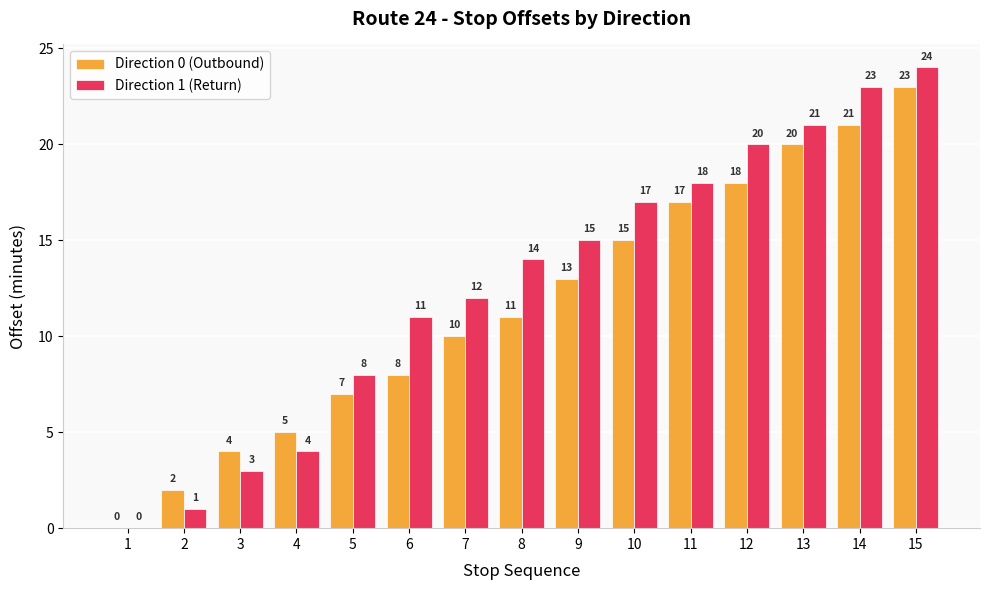

The value of Direction 0 (Outbound) at 2 is 2. True or false?

True